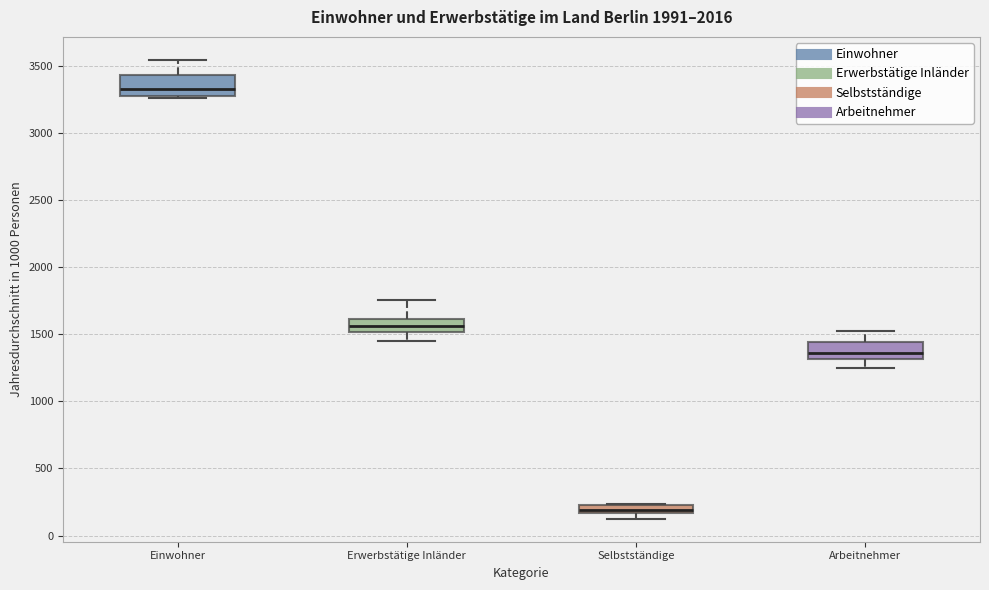

Which box has the lowest median line?

Selbstständige